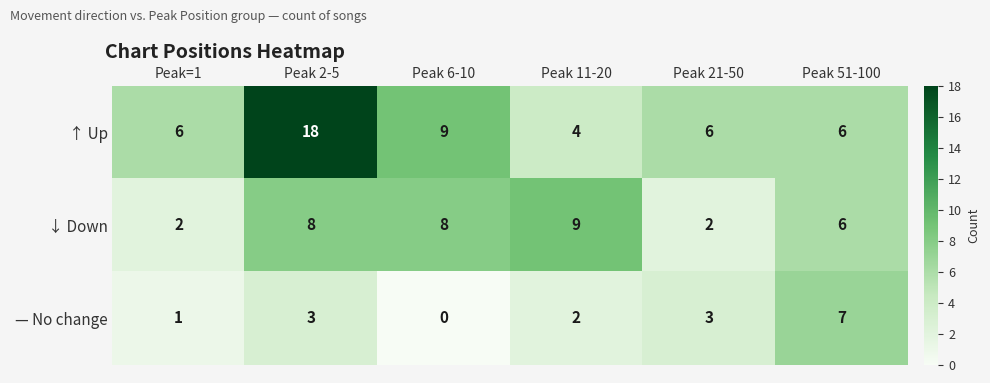

The ↑ Up series shows 6 at Peak=1. True or false?

True